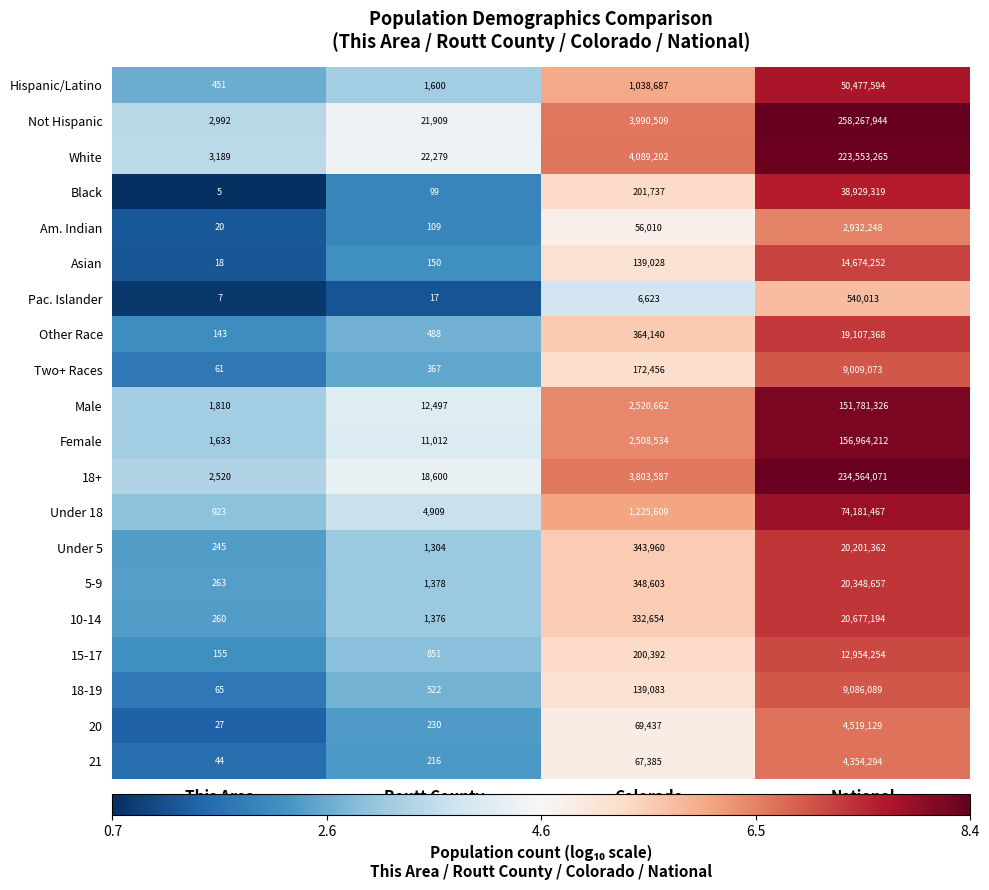

Which series has the largest total across all categories?

Not Hispanic